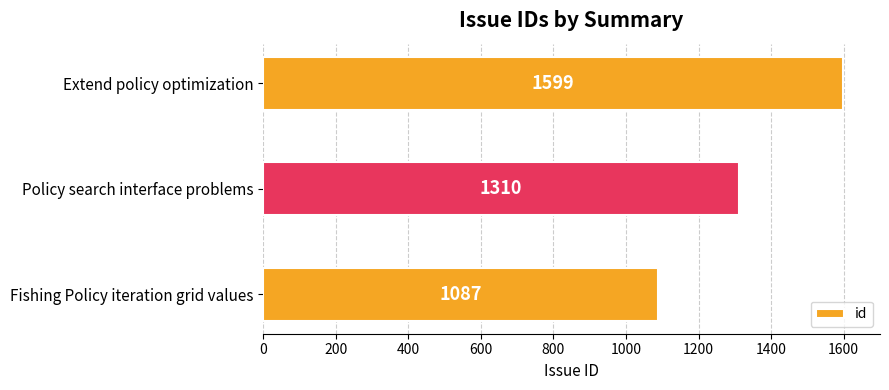

Count the number of data series in this chart.

1